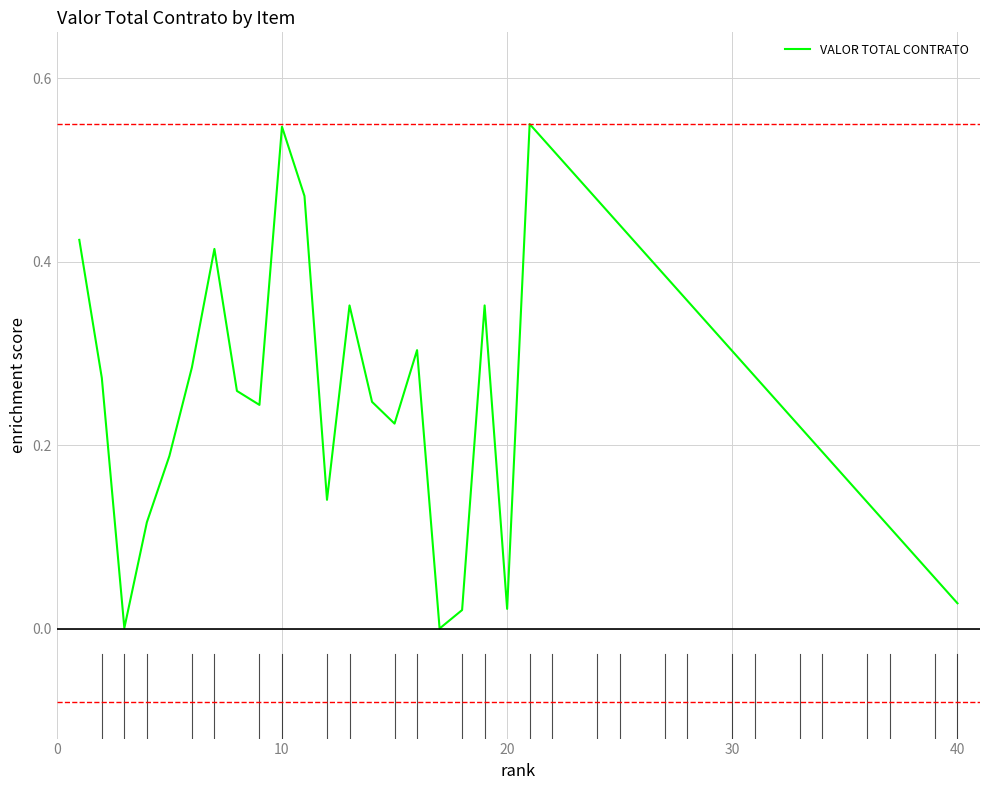

How many lines are shown in the chart?

1